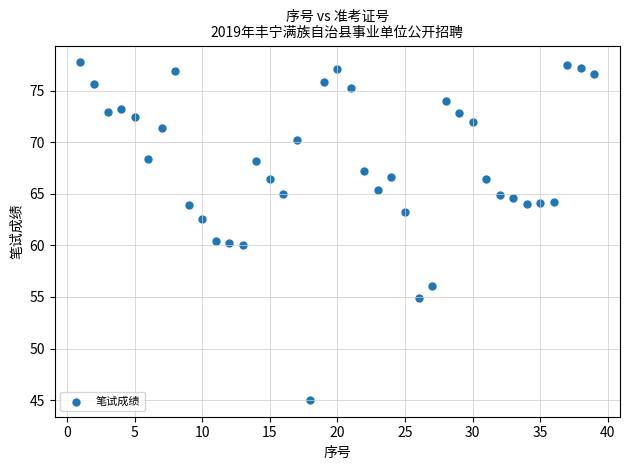

What is the range of Y values (max minus min)?

32.7